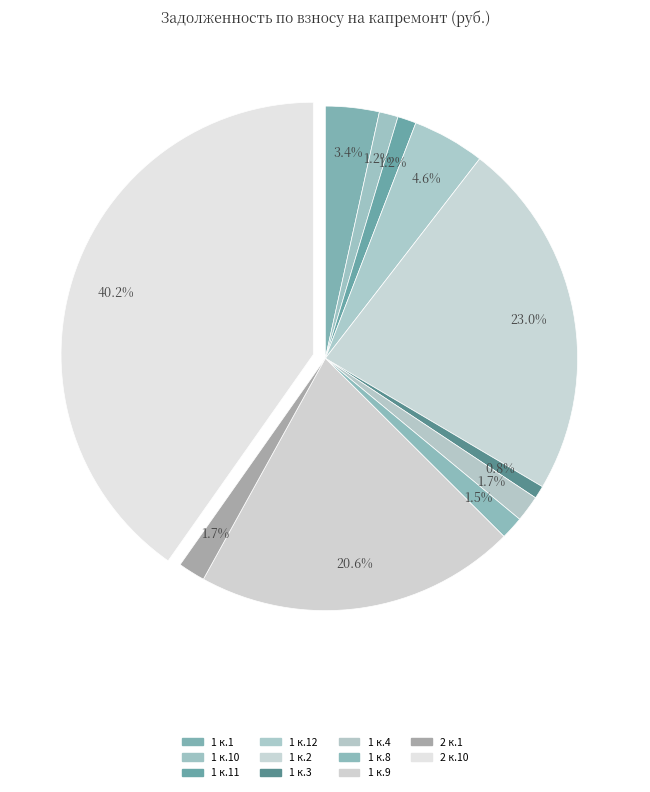

Between 1 к.8 and 1 к.3, which is larger?

1 к.8